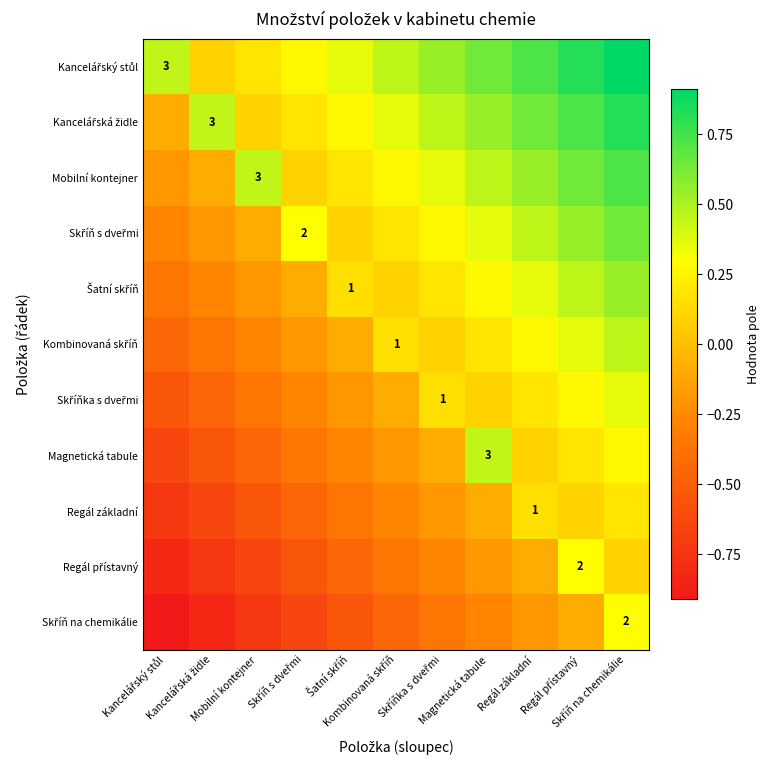

Rank the series at Skříň s dveřmi from highest to lowest value.

Skříň s dveřmi, Kancelářský stůl, Kancelářská židle, Mobilní kontejner, Šatní skříň, Kombinovaná skříň, Skříňka s dveřmi, Magnetická tabule, Regál základní, Regál přístavný, Skříň na chemikálie